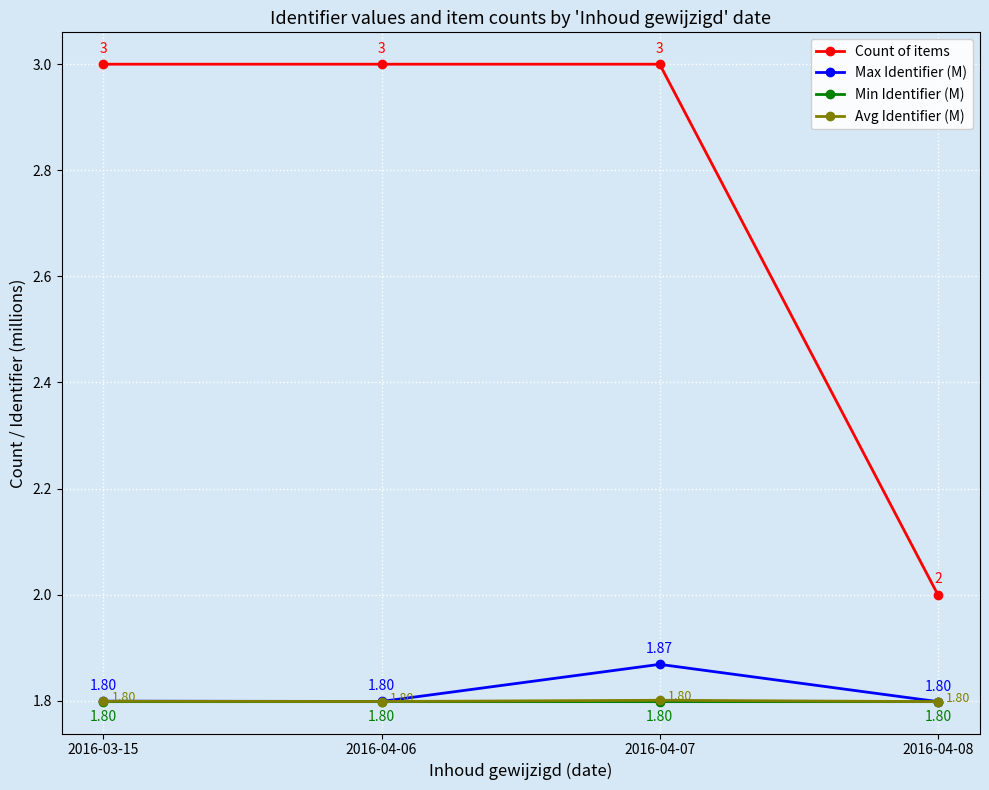

True or false: Avg Identifier (M) and Count of items cross at least once.

False